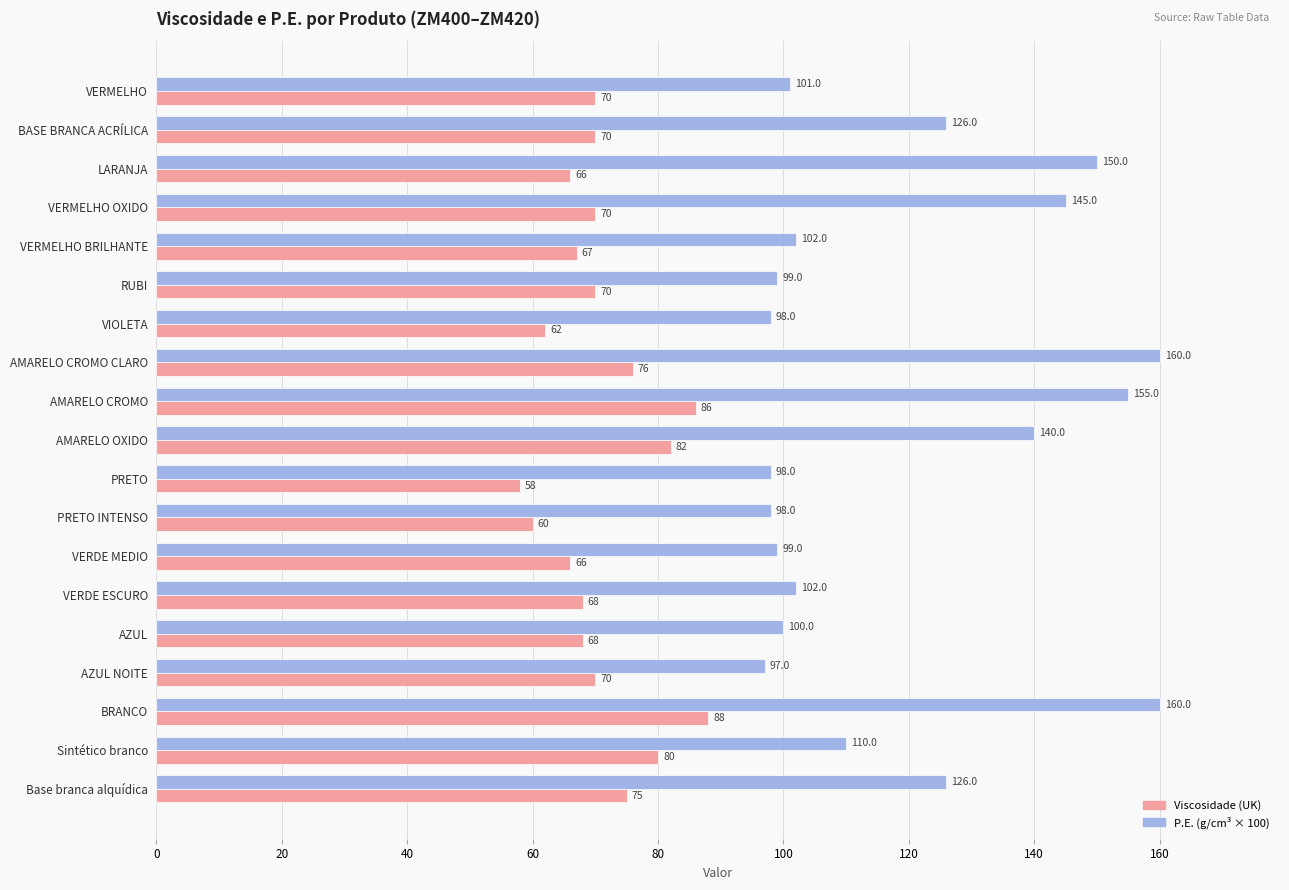

What is the greatest value displayed?

160